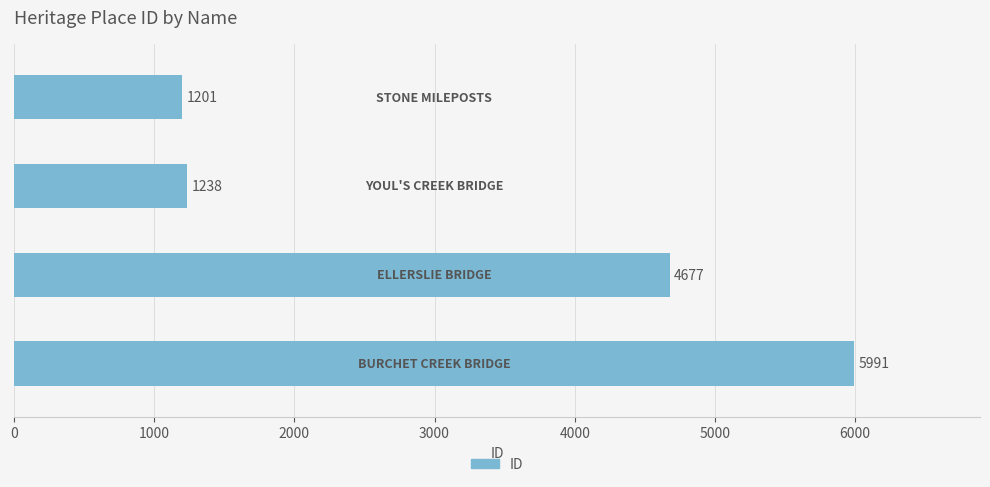

What is the greatest value displayed?

5991